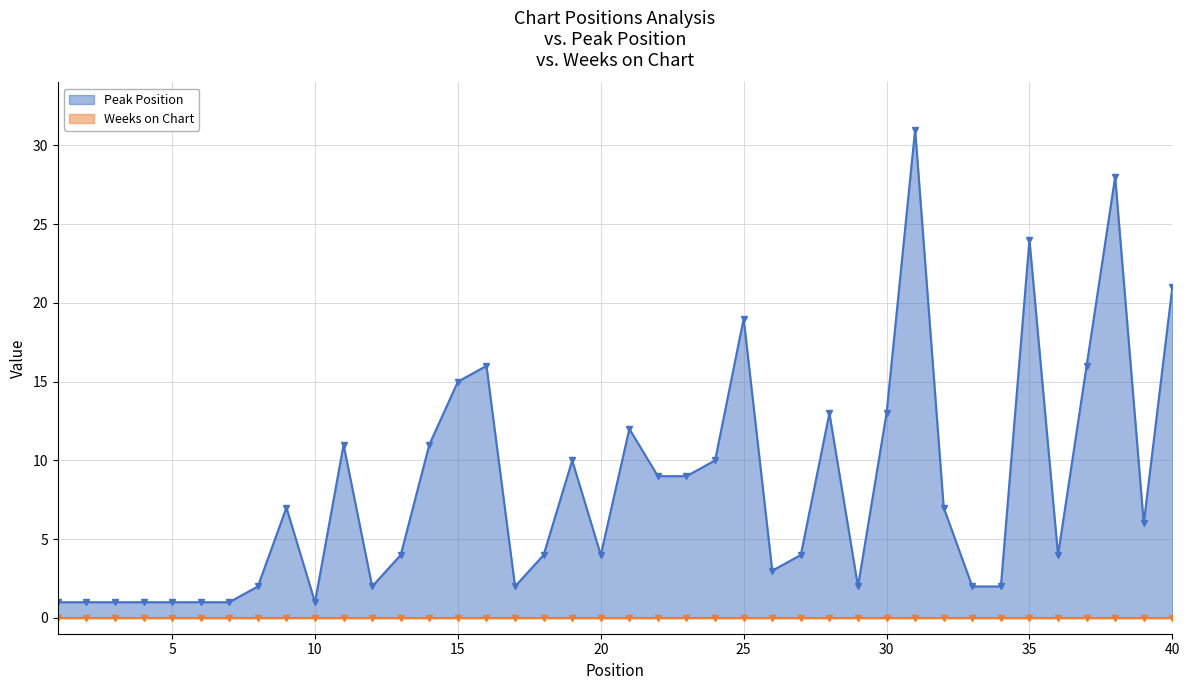

Between 24 and 40, which is larger?

40